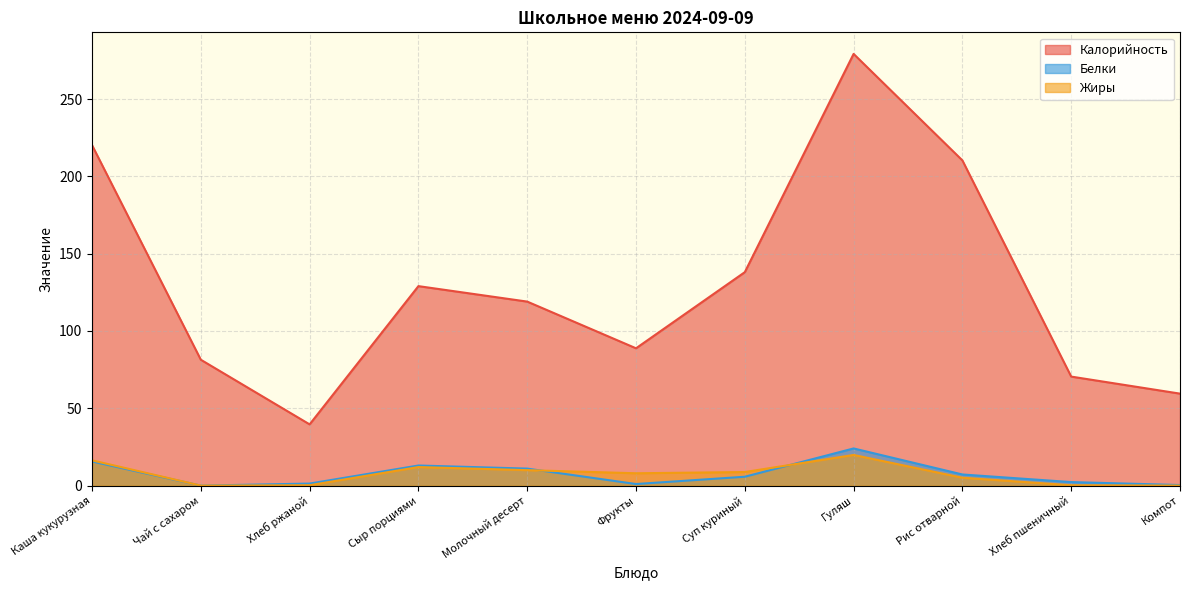

The value of Калорийность at Компот is 59.5. True or false?

True